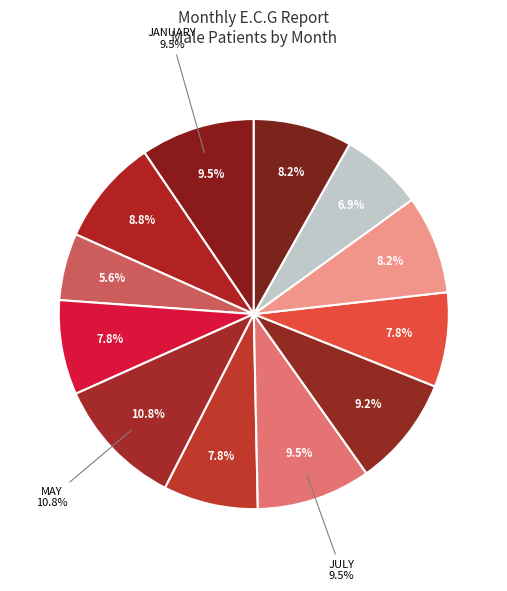

Does MAY represent more than half of the total?

No